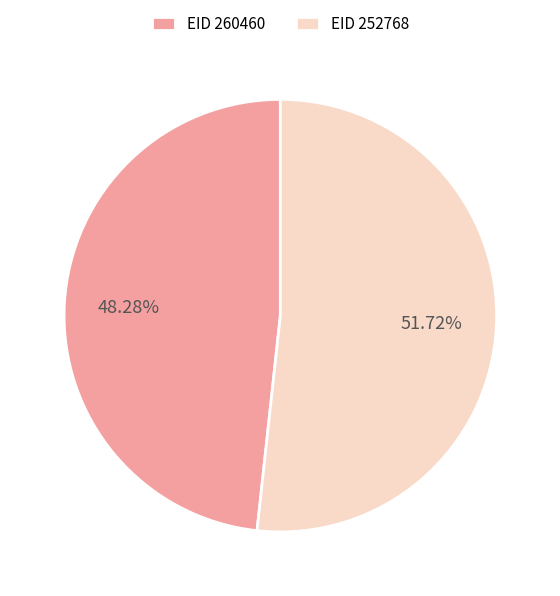

Do EID 260460 and EID 252768 together represent more than half of the pie?

Yes